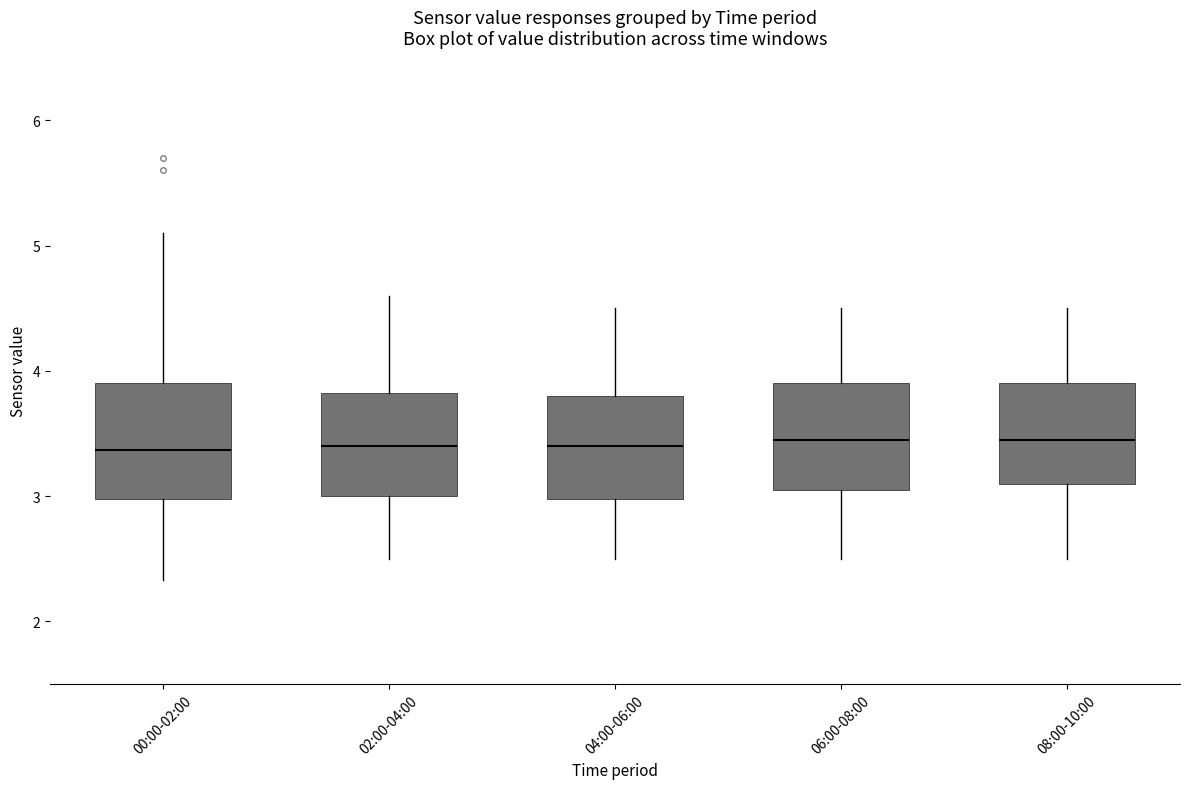

Reading left to right, read every box against the y-axis: the position of its median line, the range the box covers, and the ends of its whiskers. The values are not printed on the chart, so give them approximately, as read against the axis.

00:00-02:00: median 3.4, box 3.0 to 3.9, whiskers 2.3 to 5.1
02:00-04:00: median 3.4, box 3.0 to 3.8, whiskers 2.5 to 4.6
04:00-06:00: median 3.4, box 3.0 to 3.8, whiskers 2.5 to 4.5
06:00-08:00: median 3.5, box 3.1 to 3.9, whiskers 2.5 to 4.5
08:00-10:00: median 3.5, box 3.1 to 3.9, whiskers 2.5 to 4.5